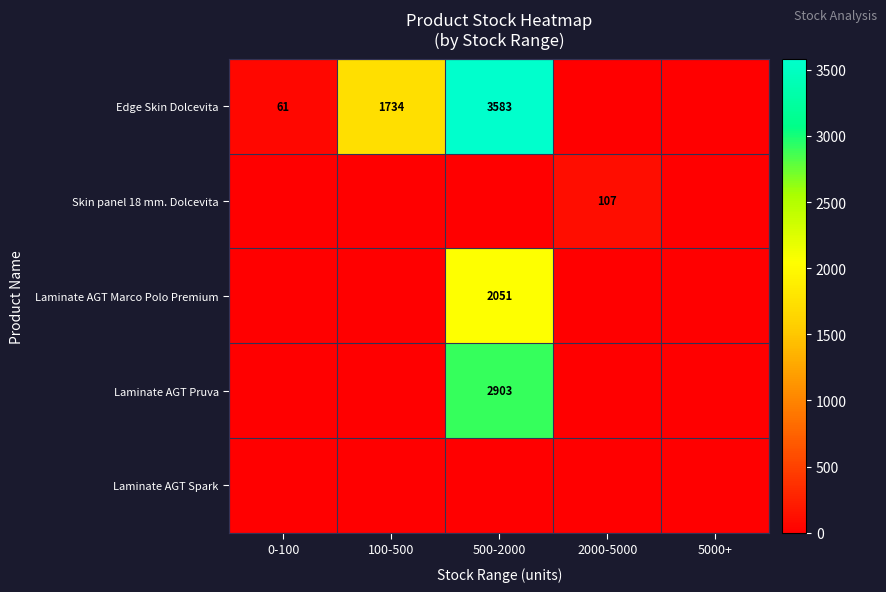

What is the difference between the Edge Skin Dolcevita values at 500-2000 and 0-100?

3522